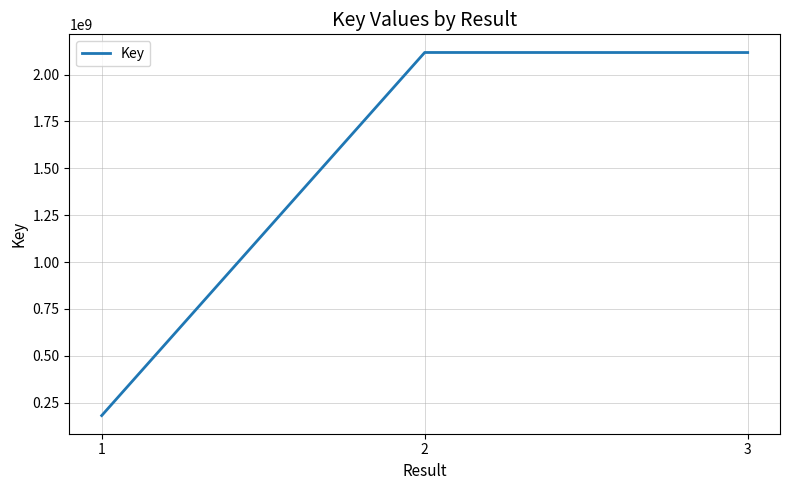

What is the change in value from 1 to 3?

+1937412060